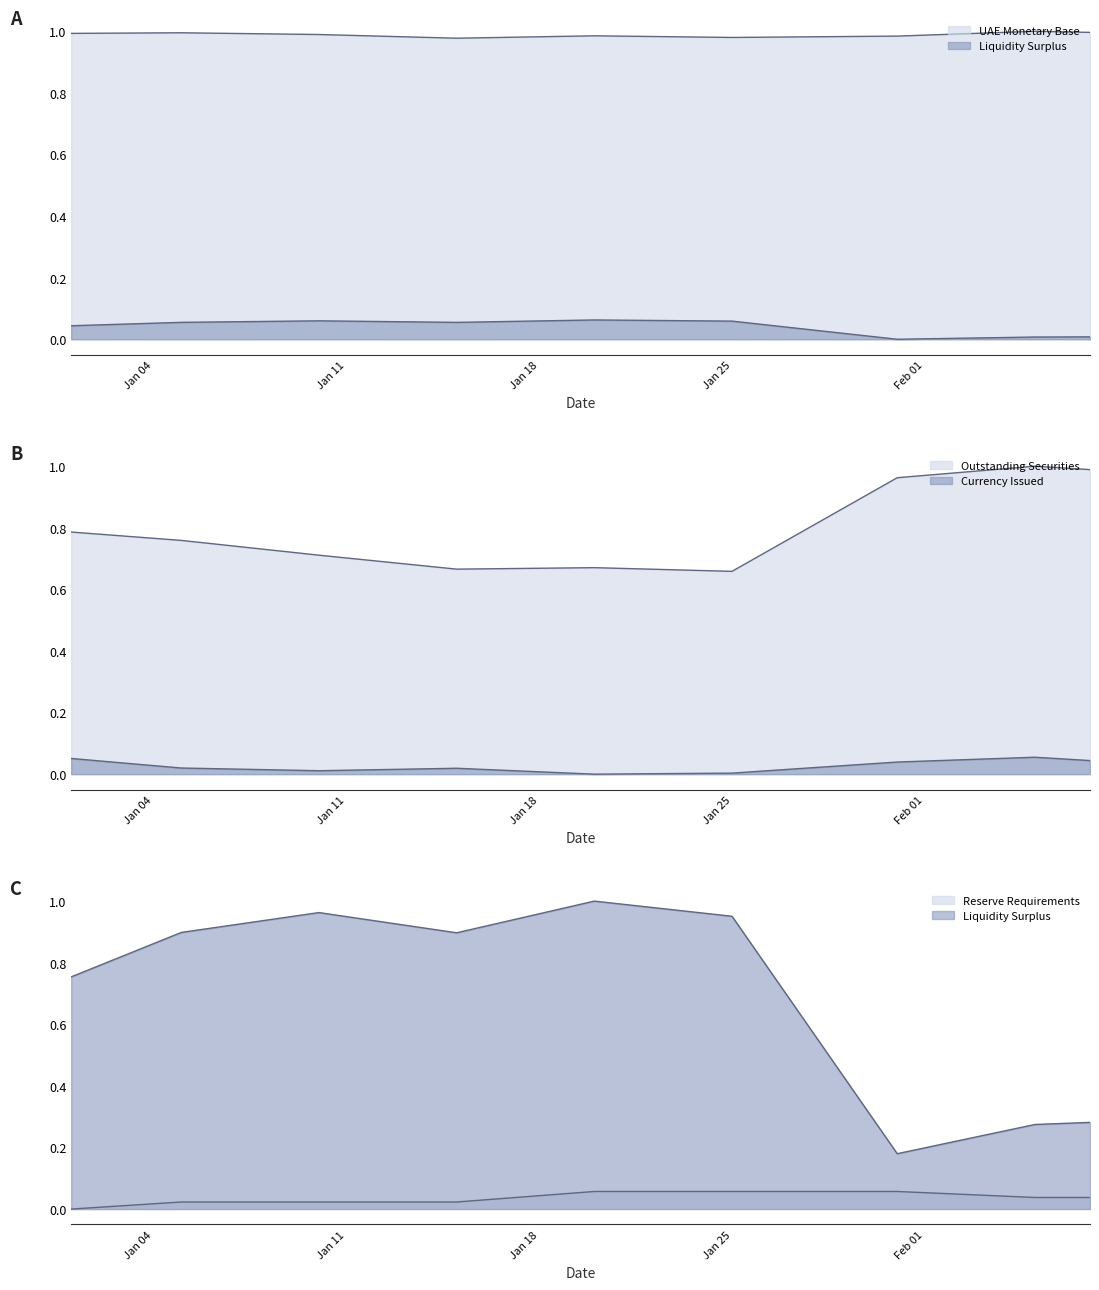

Reading left to right, list all the values displayed in this chart.

UAE Monetary Base: 1.0	1.0	1.0	1.0	1.0	1.0	1.0	1.0	1.0
Liquidity Surplus: 0.8	0.9	1.0	0.9	1.0	1.0	0.2	0.3	0.3
Outstanding Securities: 0.8	0.8	0.7	0.7	0.7	0.7	1.0	1.0	1.0
Currency Issued: 0.1	0.0	0.0	0.0	0.0	0.0	0.0	0.1	0.0
Reserve Requirements: 0.0	0.0	0.0	0.0	0.1	0.1	0.1	0.0	0.0